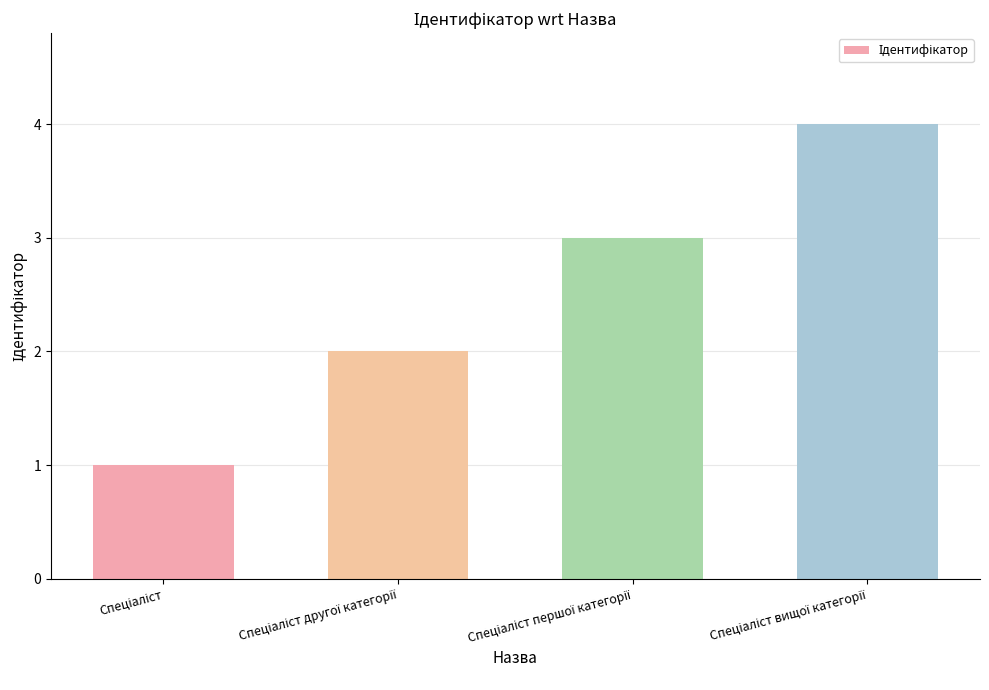

Reading left to right, extract all data points from this chart.

1	2	3	4